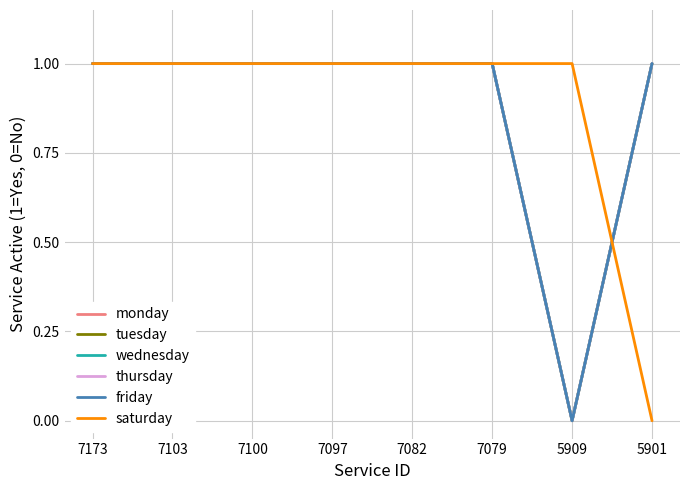

In tuesday, how many points are lower than both neighbors (excluding endpoints)?

1